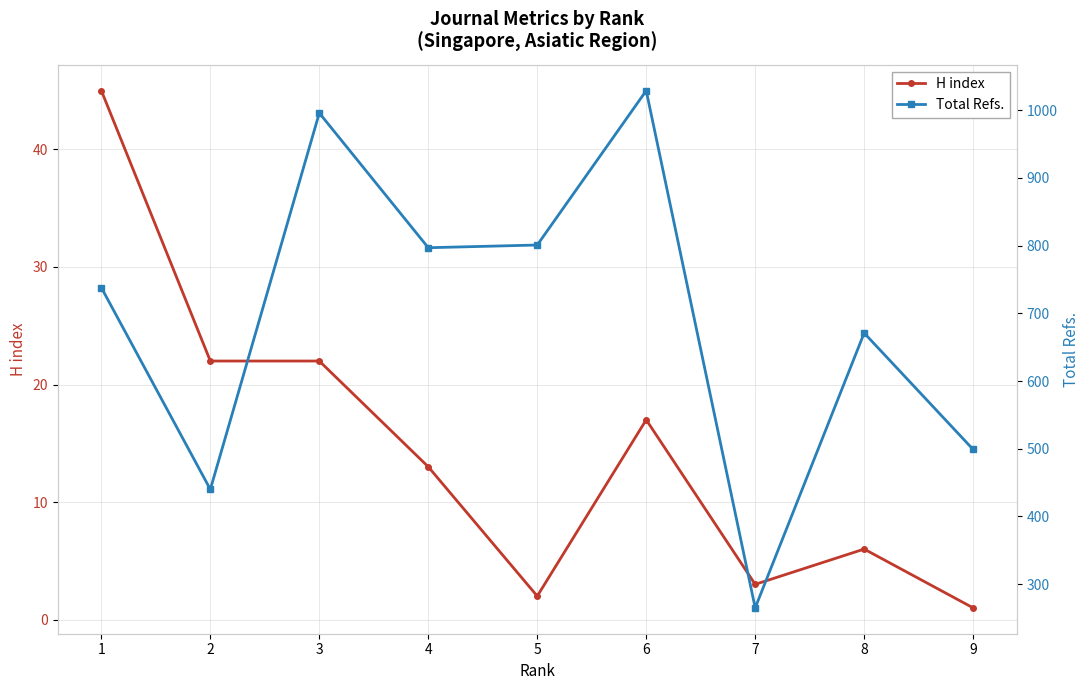

What is the average value of the Total Refs. series?

693